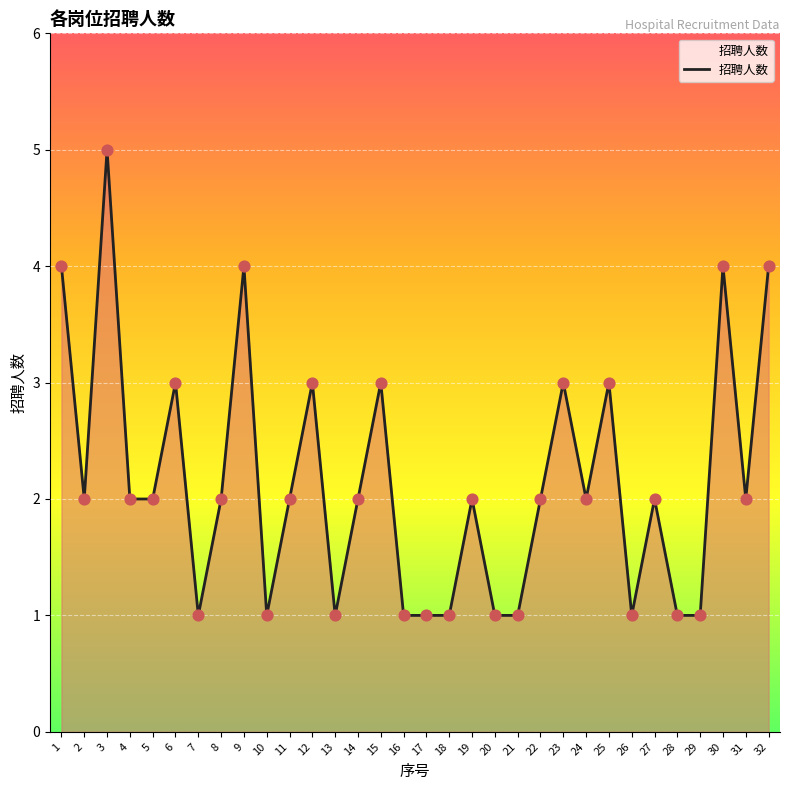

Between 14 and 1, which is larger?

1